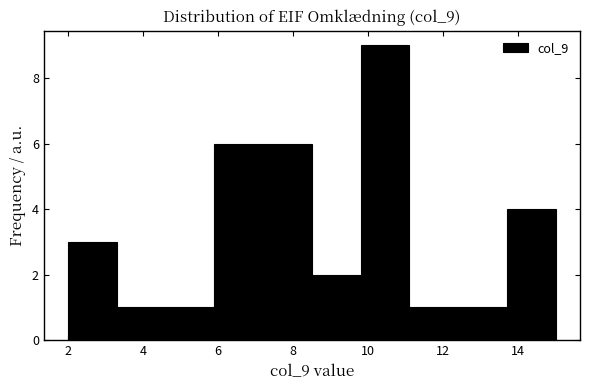

Reading left to right, list every bar in this chart as the range it spans on the x-axis followed by its height. Neither the bar edges nor the heights are printed on the chart, so give them approximately, as read against the axes.

2.0 to 3.3: 3
3.3 to 4.6: 1
4.6 to 5.9: 1
5.9 to 7.2: 6
7.2 to 8.5: 6
8.5 to 9.8: 2
9.8 to 11.1: 9
11.1 to 12.4: 1
12.4 to 13.7: 1
13.7 to 15.0: 4